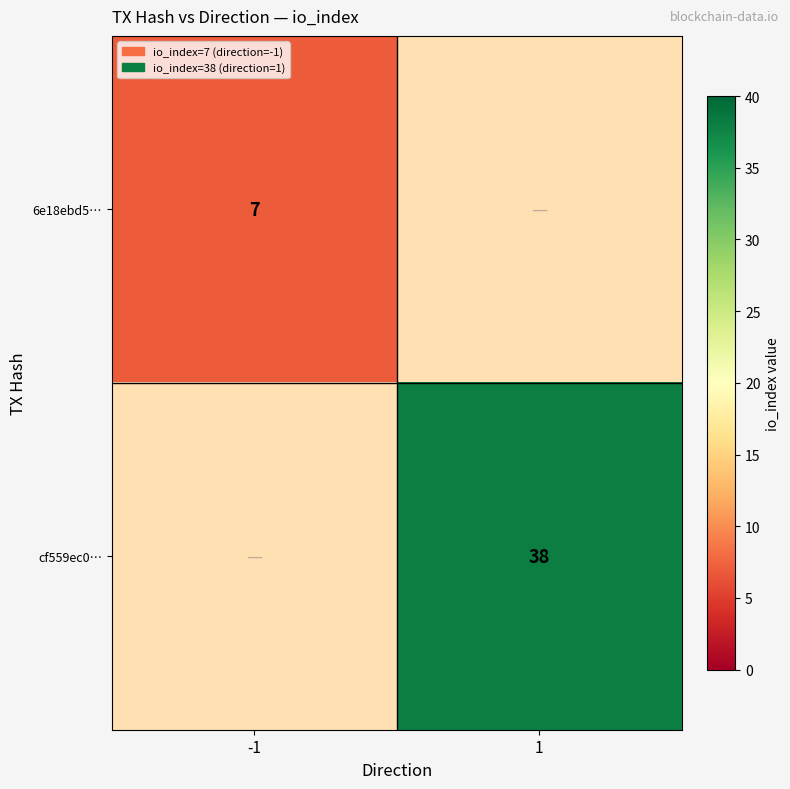

Is it true that 6e18ebd5… equals 7 at -1?

True